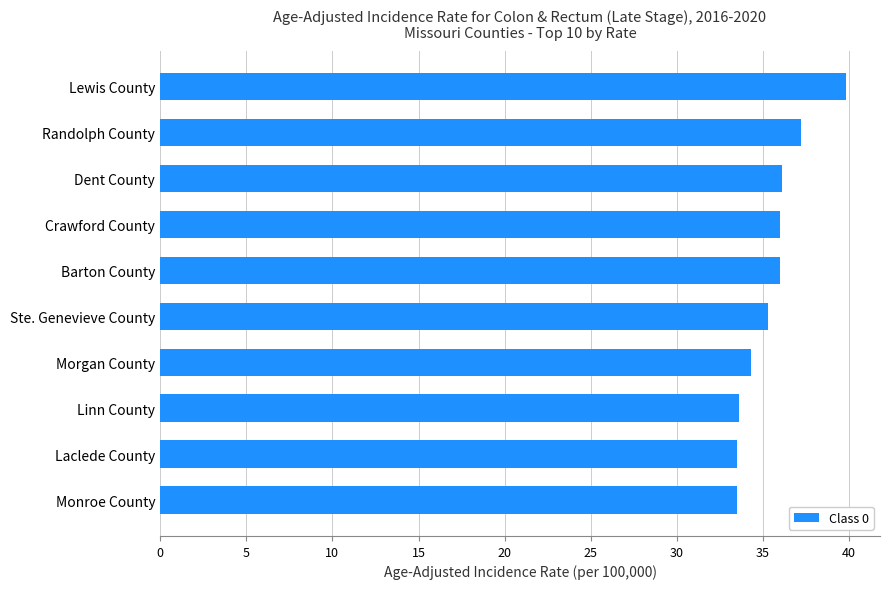

The value at Morgan County is 50.4. True or false?

False